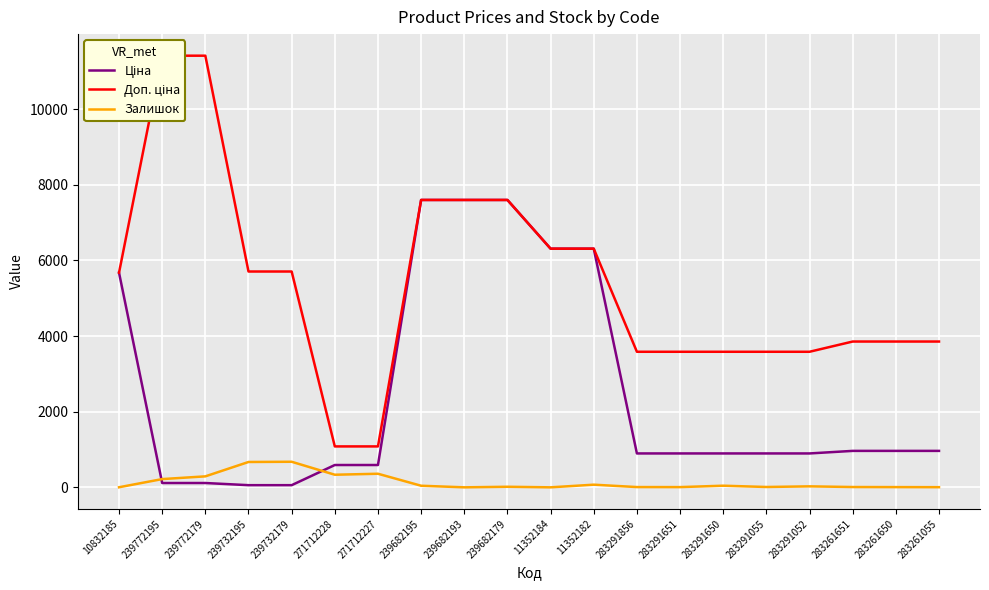

Reading left to right, transcribe all the data shown in this chart.

Ціна: 5673.8	114.1	114.1	57.0	57.0	589.9	589.9	7596.5	7596.5	7596.5	6308.8	6308.8	895.9	895.9	895.9	895.9	895.9	963.5	963.5	963.5
Доп. ціна: 5673.8	11410.0	11410.0	5705.0	5705.0	1081.7	1081.7	7596.5	7596.5	7596.5	6308.8	6308.8	3583.6	3583.6	3583.6	3583.6	3583.6	3854.0	3854.0	3854.0
Залишок: 2.0	218.0	290.0	670.0	676.0	333.0	359.0	42.0	0.0	15.0	0.0	70.0	7.0	6.0	43.0	9.0	26.0	8.0	6.0	4.0